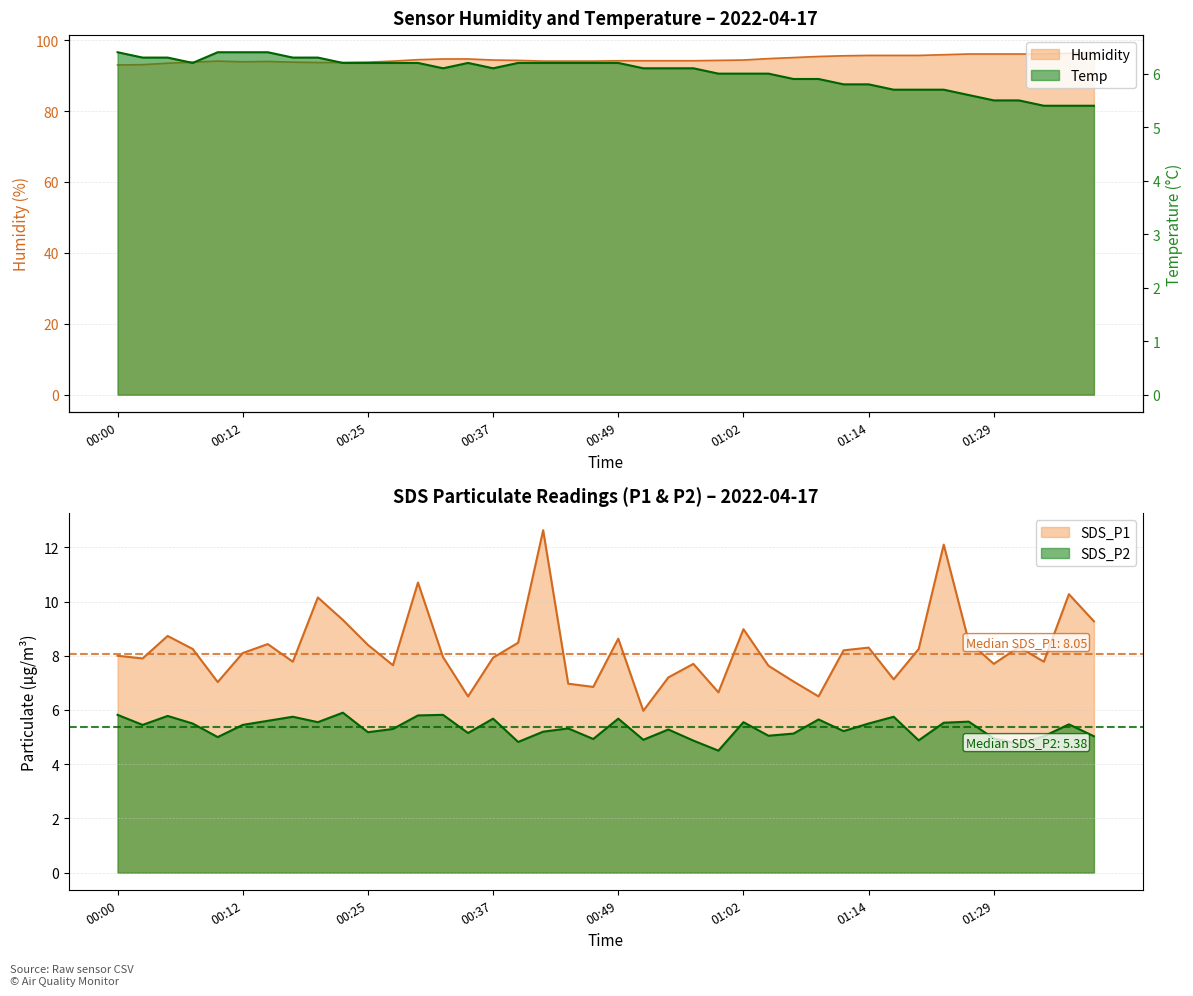

True or false: Humidity and SDS_P2 intersect in this chart.

False